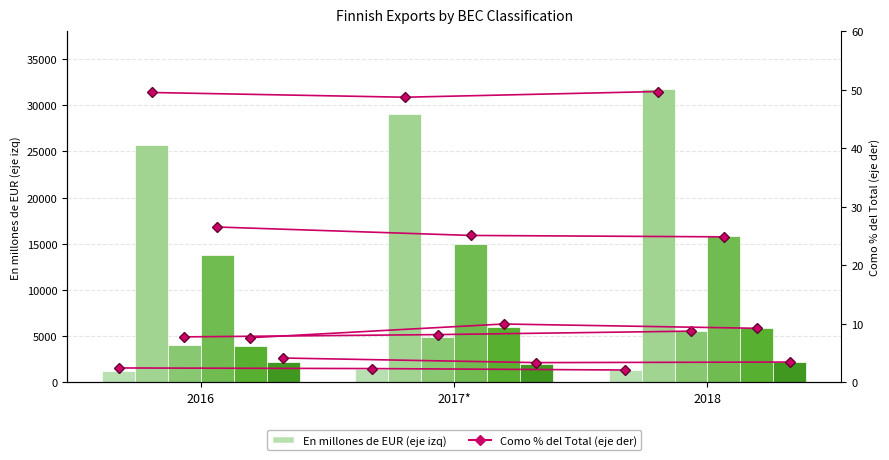

Is it true that Consumer goods equals 587.0 at 2017*?

False